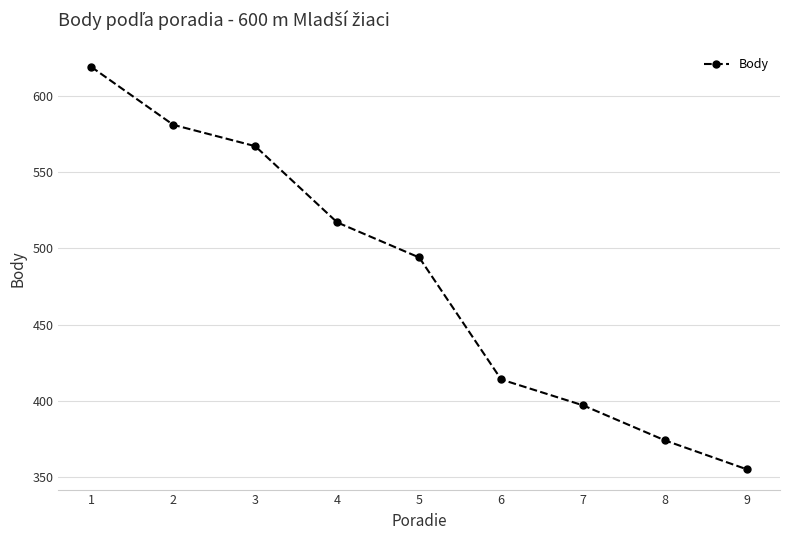

What is the difference between the values at 4 and 8?

143